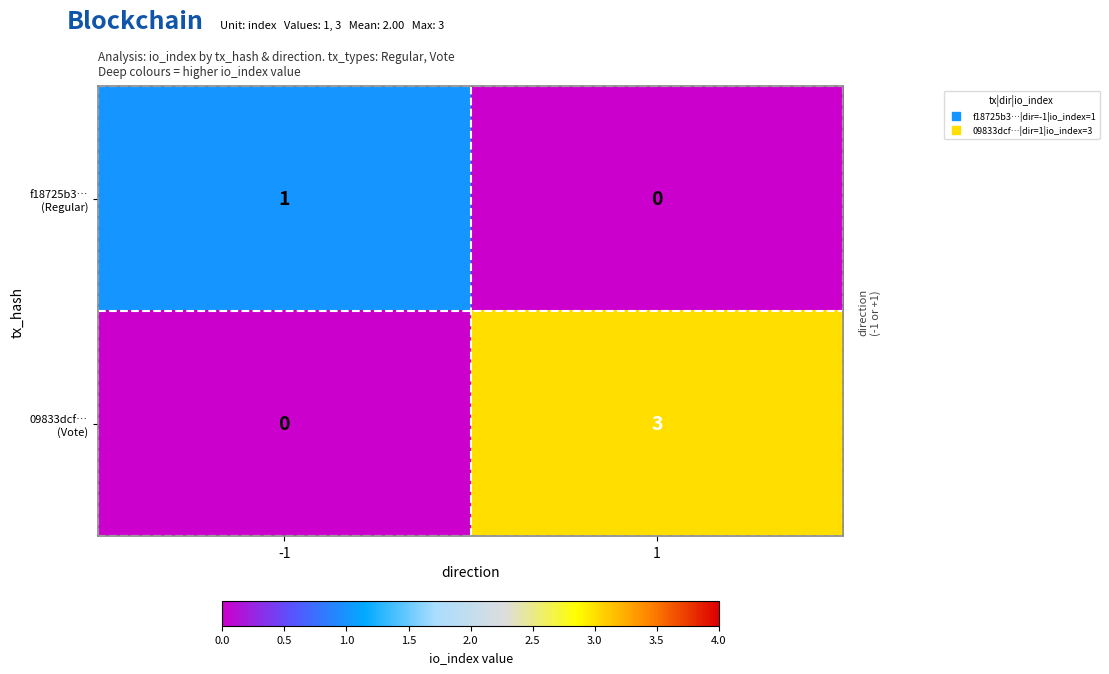

What is the difference between the highest and lowest values at 1?

3